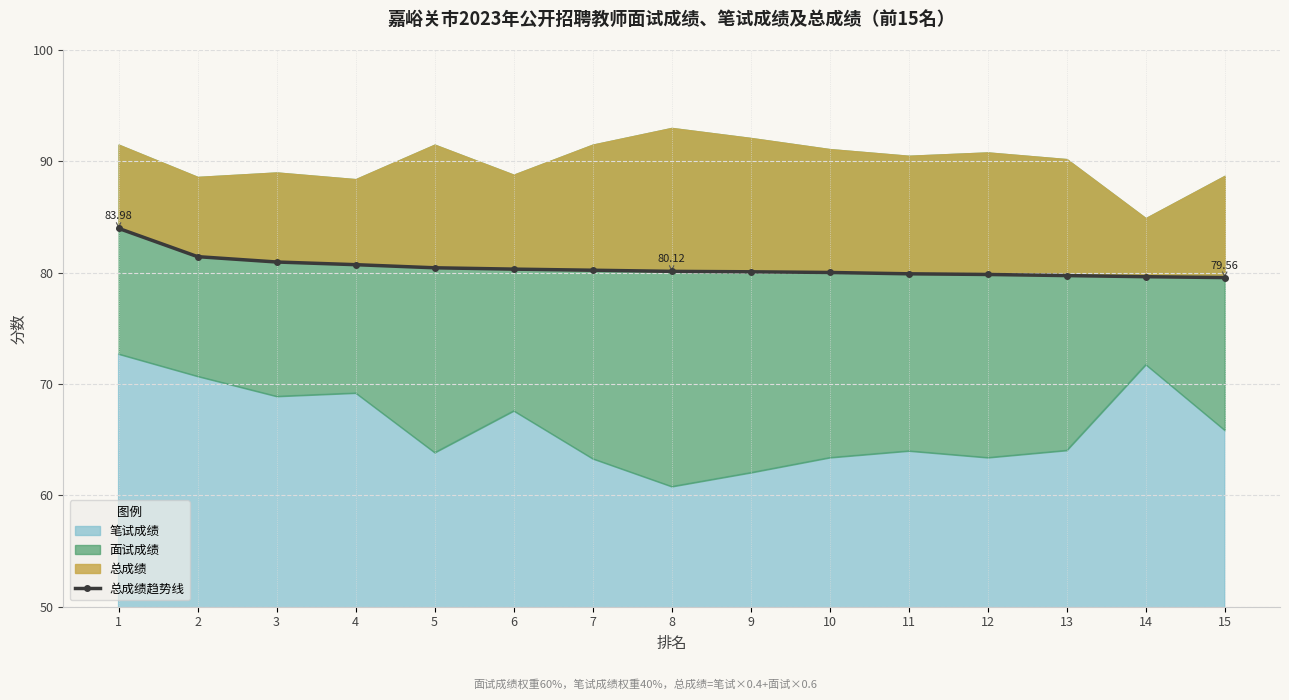

Rank the categories by value from lowest to highest.

15, 14, 13, 12, 11, 10, 9, 8, 7, 6, 5, 4, 3, 2, 1